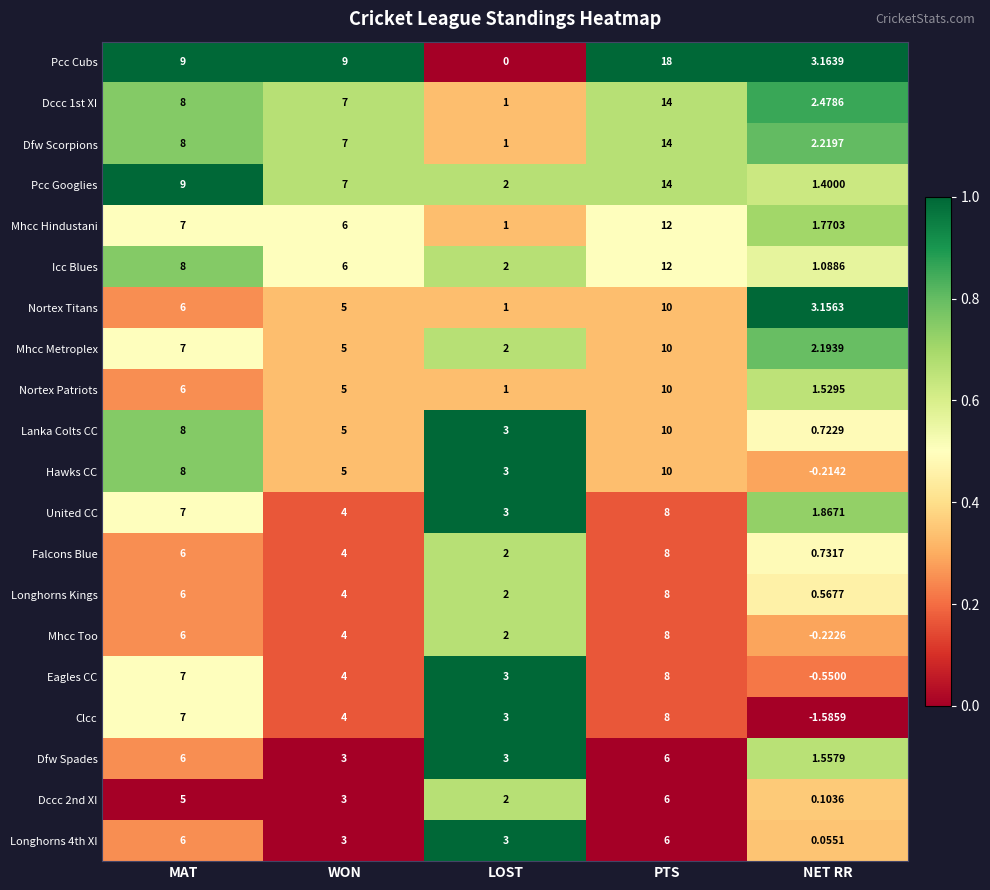

At which label is Clcc closest to 3?

LOST